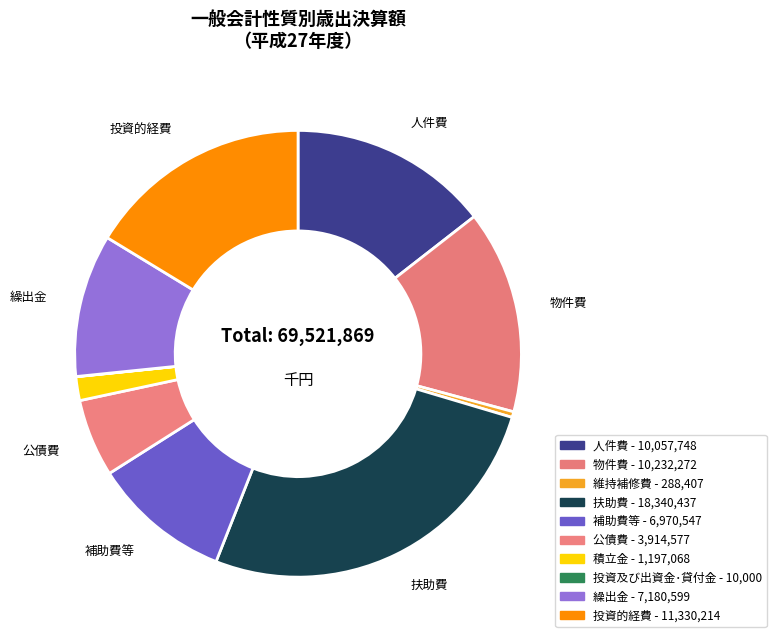

To the nearest percent, what is the average slice percentage?

10%